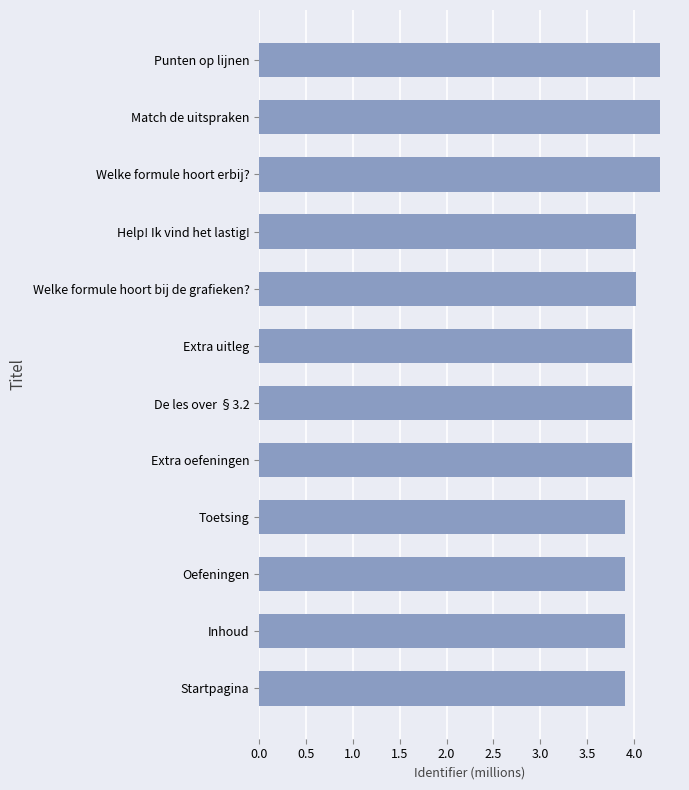

The chart shows a value of 4.0 at Extra uitleg. True or false?

True